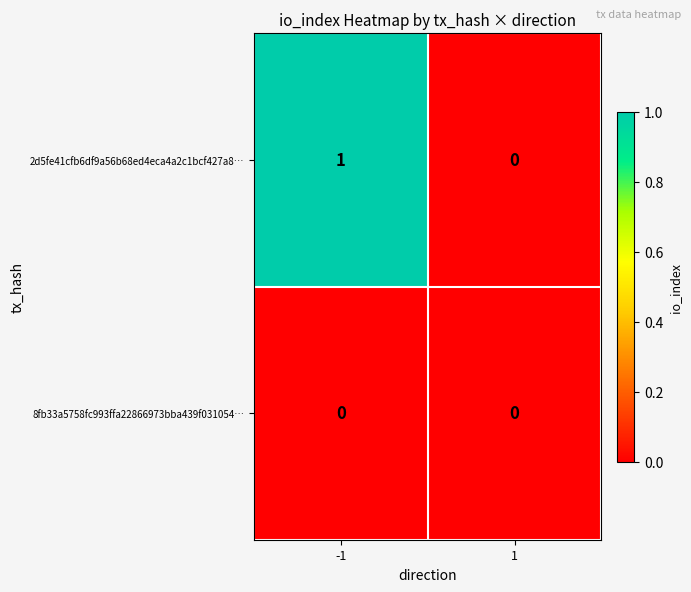

Reading left to right, transcribe all the data shown in this chart.

2d5fe41cfb6df9a56b68ed4eca4a2c1bcf427a8…: 1	0
8fb33a5758fc993ffa22866973bba439f031054…: 0	0